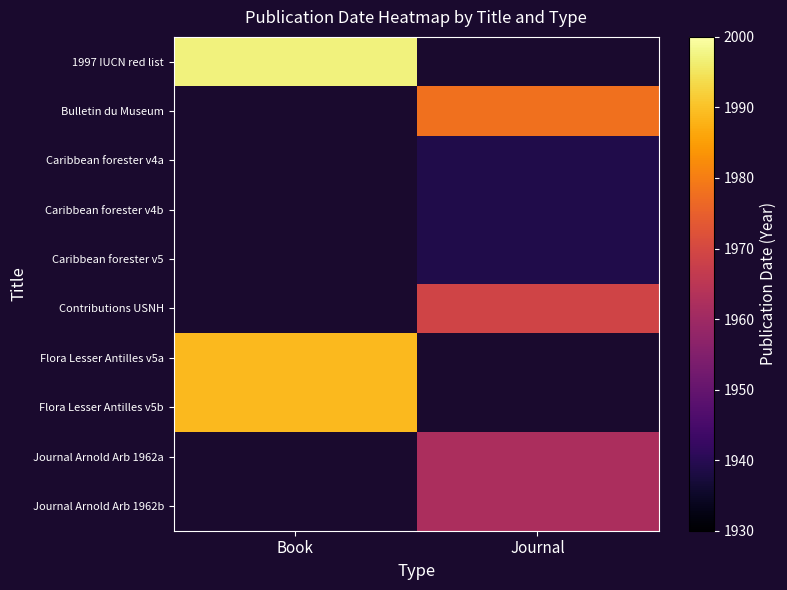

Which category has the highest value in the 1997 IUCN red list series?

Book